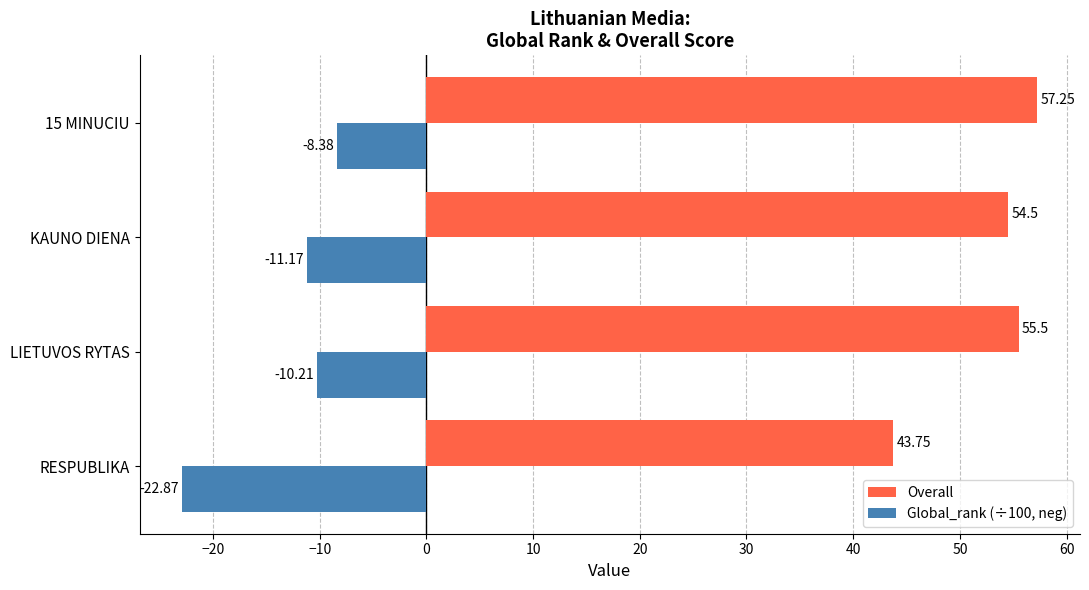

List the series in order of their overall mean, highest first.

Overall, Global_rank (÷100, neg)